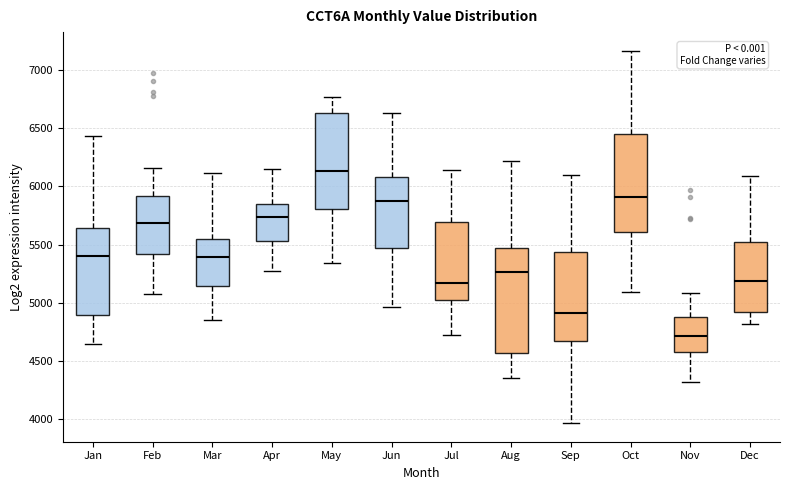

Reading left to right, read every box against the y-axis: the position of its median line, the range the box covers, and the ends of its whiskers. The values are not printed on the chart, so give them approximately, as read against the axis.

Jan: median 5400, box 4900 to 5650, whiskers 4650 to 6450
Feb: median 5700, box 5400 to 5900, whiskers 5050 to 6150
Mar: median 5400, box 5150 to 5550, whiskers 4850 to 6100
Apr: median 5750, box 5550 to 5850, whiskers 5300 to 6150
May: median 6150, box 5800 to 6650, whiskers 5350 to 6750
Jun: median 5900, box 5450 to 6100, whiskers 4950 to 6650
Jul: median 5150, box 5050 to 5700, whiskers 4750 to 6150
Aug: median 5250, box 4550 to 5450, whiskers 4350 to 6200
Sep: median 4900, box 4650 to 5450, whiskers 3950 to 6100
Oct: median 5900, box 5600 to 6450, whiskers 5100 to 7150
Nov: median 4700, box 4600 to 4900, whiskers 4300 to 5100
Dec: median 5200, box 4900 to 5500, whiskers 4800 to 6100